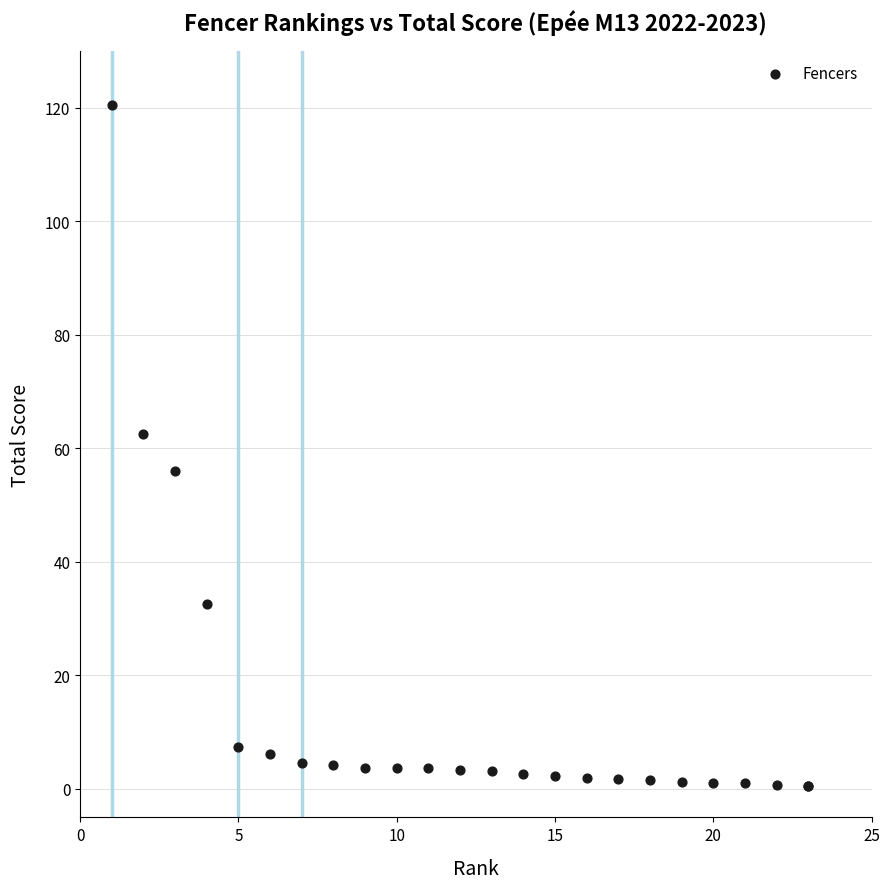

What Y value in the scatter plot is closest to 60?

62.4